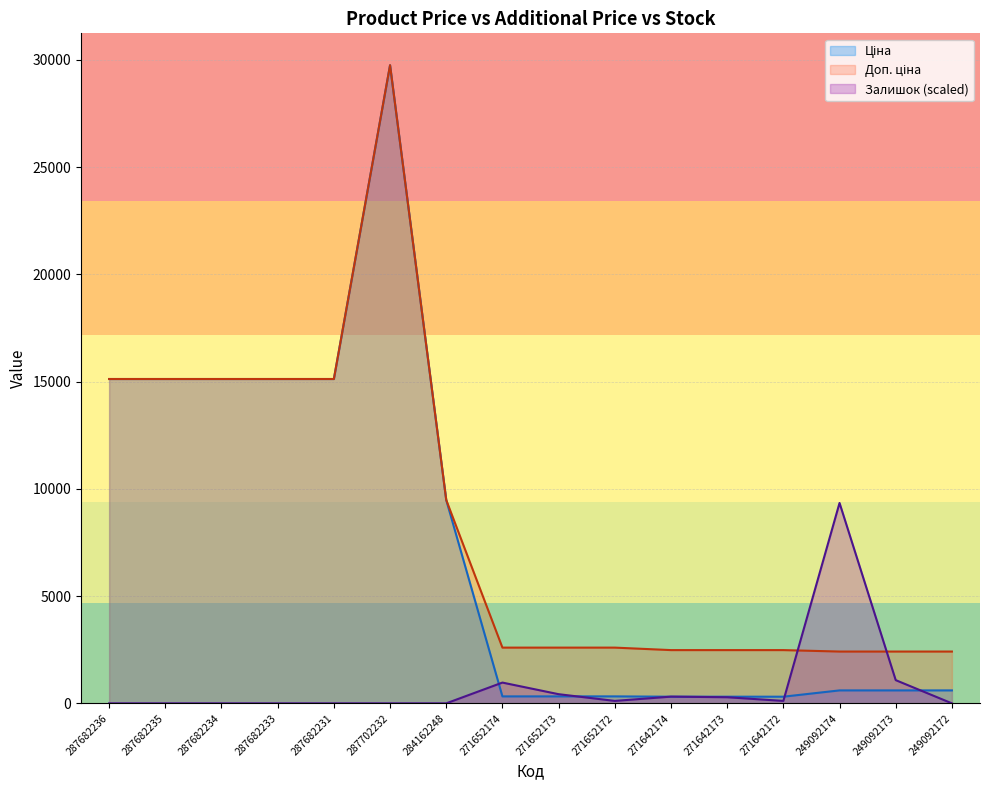

Between 287682234 and 249092174, which series saw the biggest shift?

Ціна